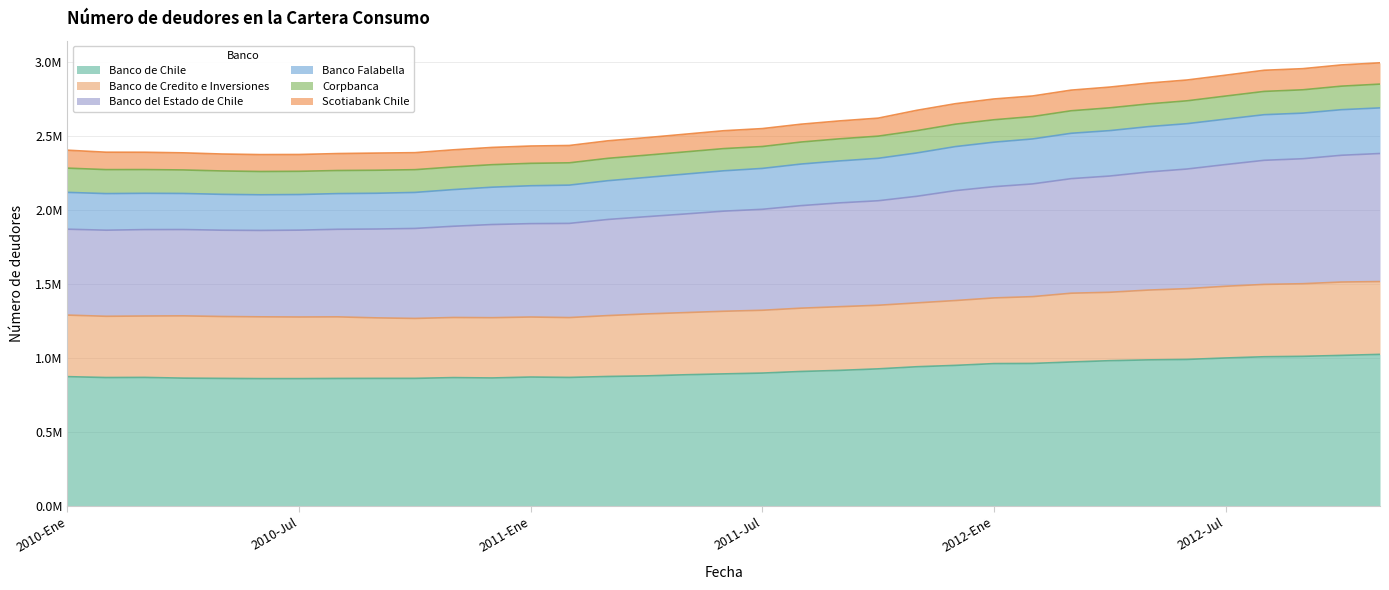

How many data points does each series have?

35